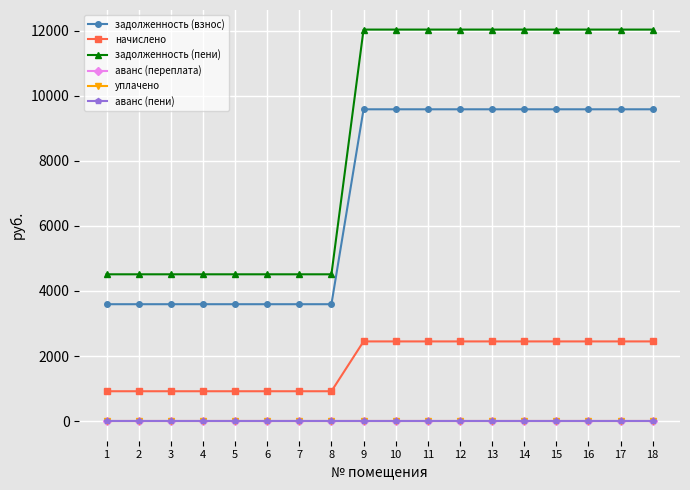

Which series has the largest range (max minus min)?

задолженность (пени)